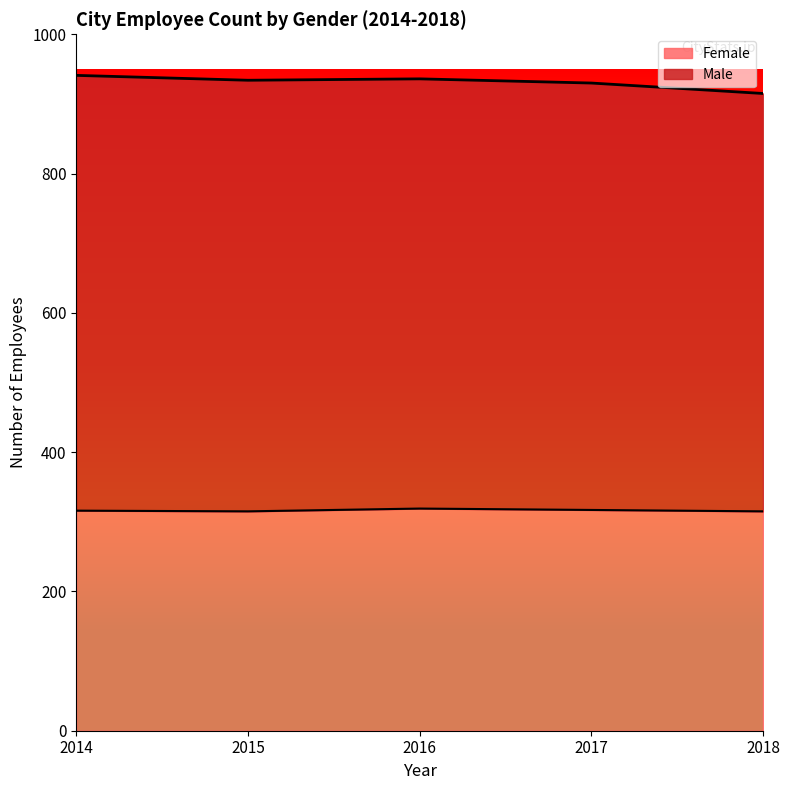

What is the difference between the Female values at 2016 and 2017?

2